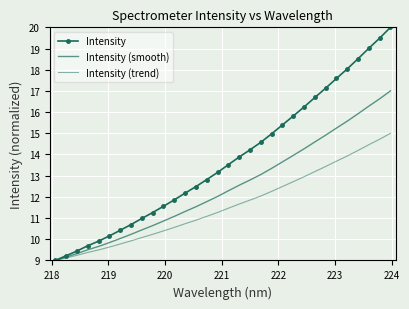

True or false: Intensity (trend) and Intensity (smooth) intersect in this chart.

False